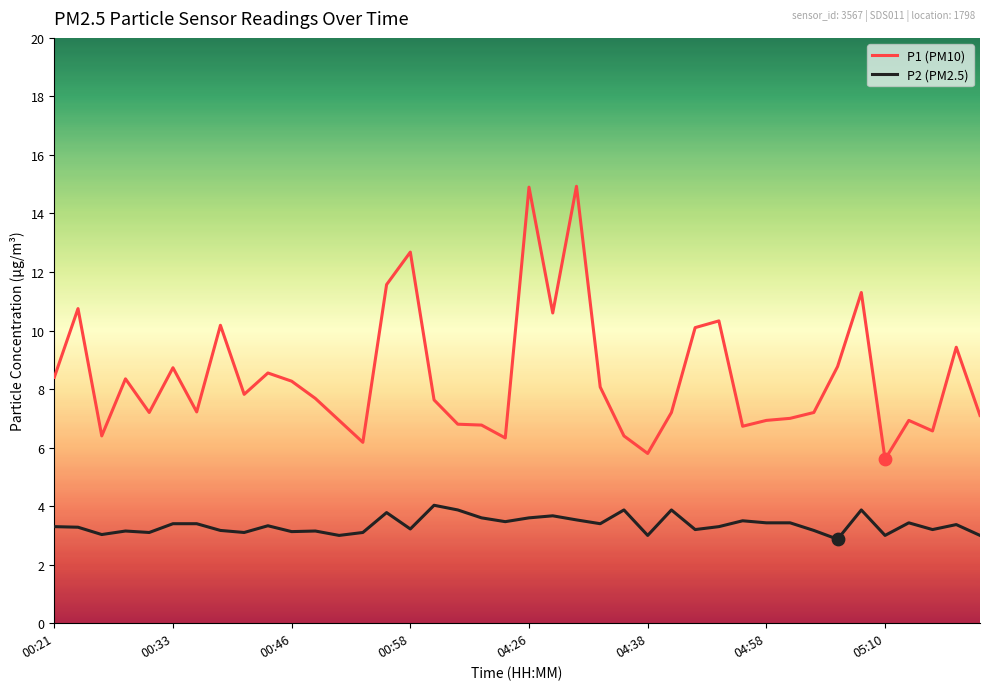

What are all the series names shown in the legend?

P1 (PM10), P2 (PM2.5)